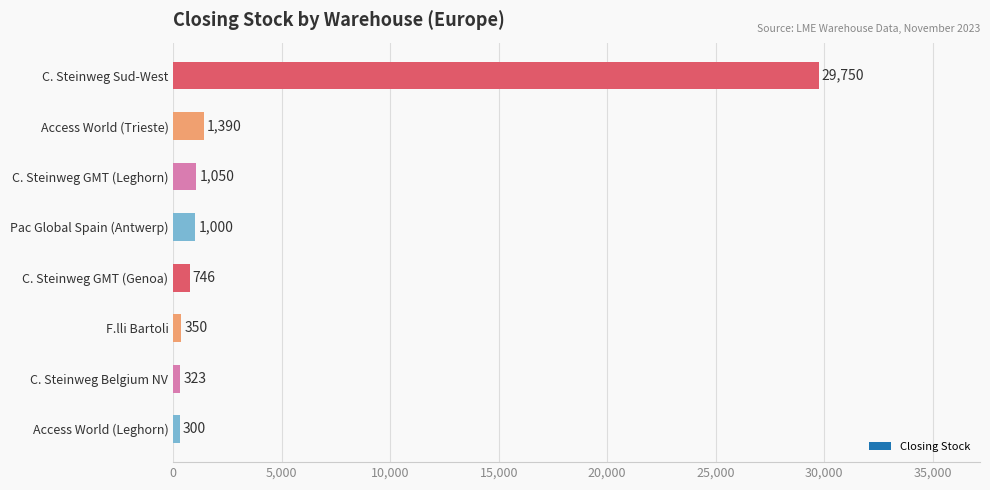

How many series are shown in this chart?

1